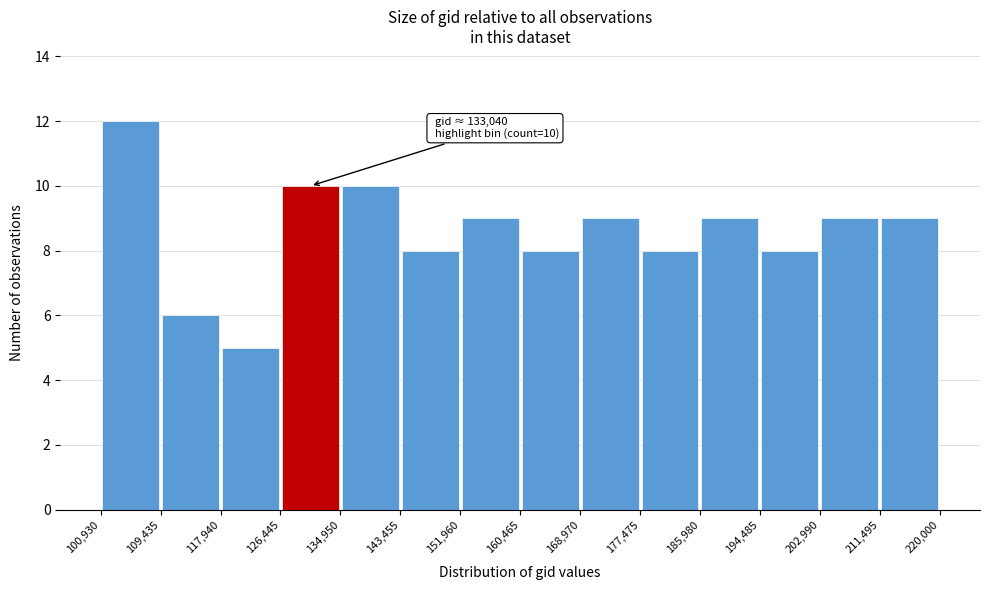

Which range on the x-axis has the tallest bar?

100,930 to 109,435